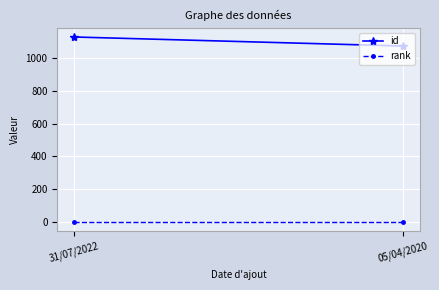

Which series has the widest spread of values?

id